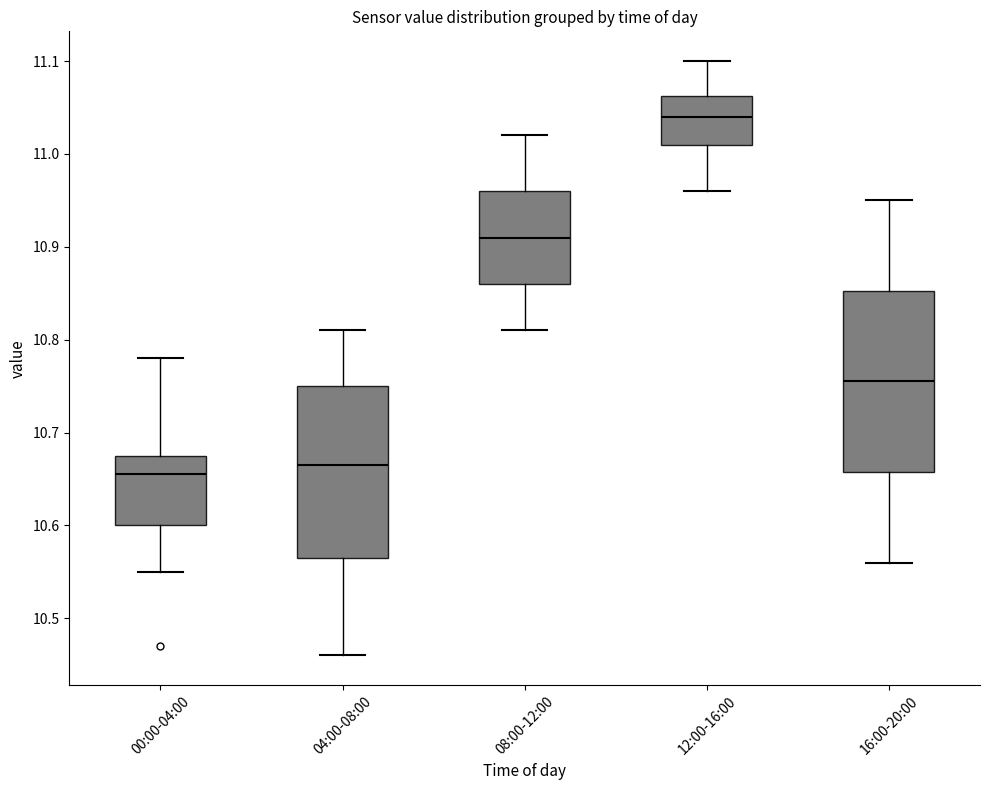

Where is the lower edge of the box for 16:00-20:00 on the y-axis? The values are not printed on the chart, so give them approximately, as read against the axis.

10.66